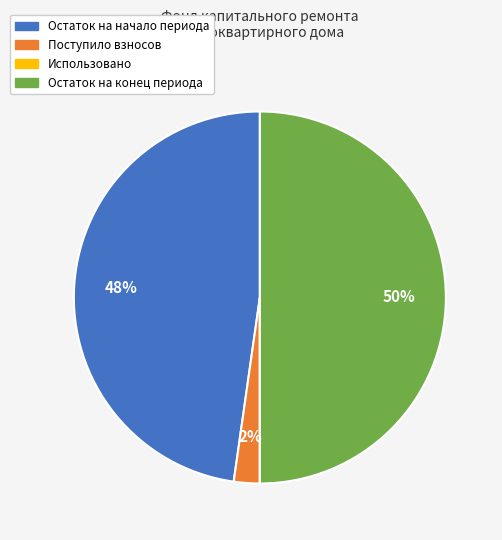

To the nearest percent, what percentage of the pie is Поступило взносов?

2%